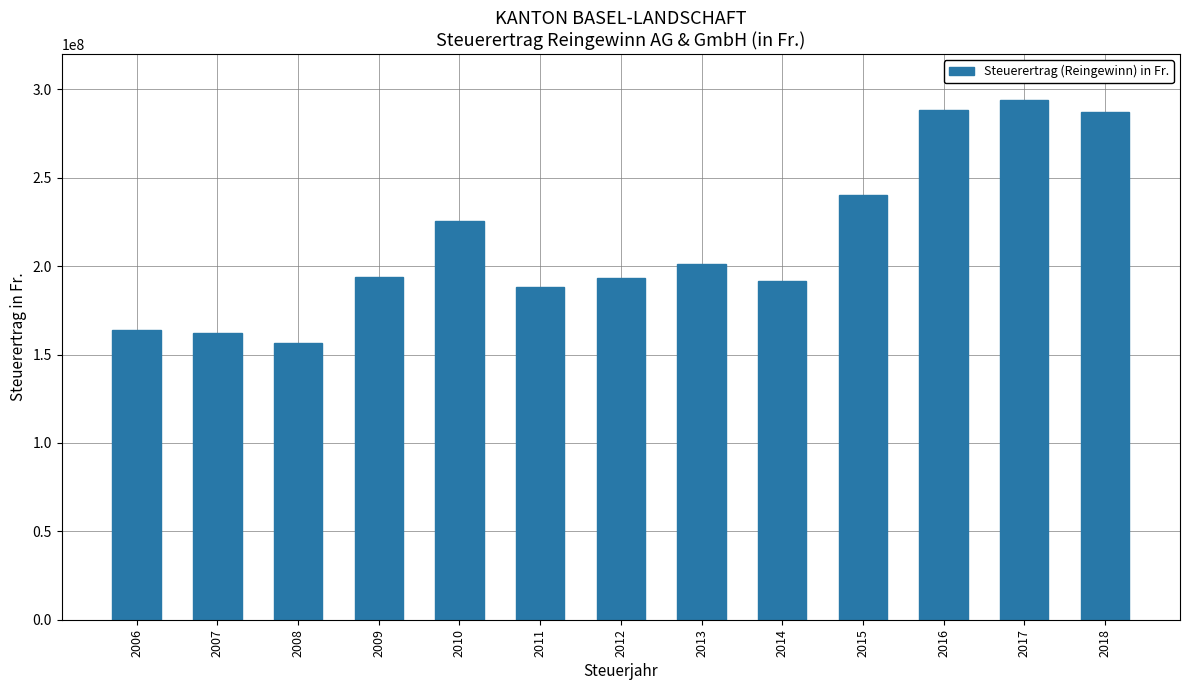

What is the minimum value shown in the chart?

156679554